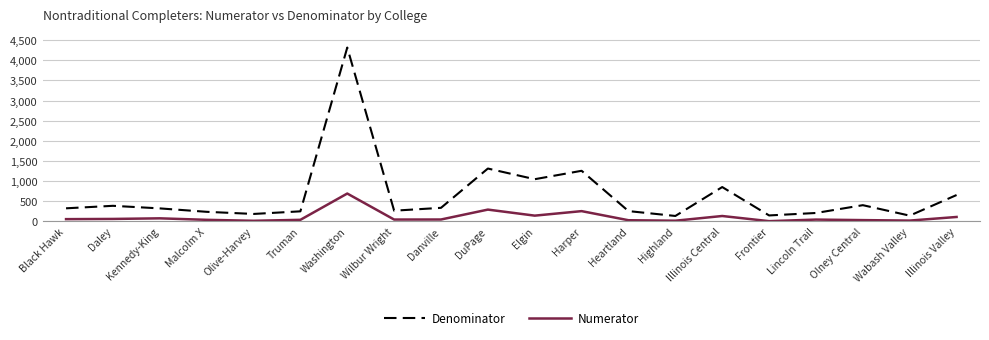

At which category is the sum across all series the highest?

Washington